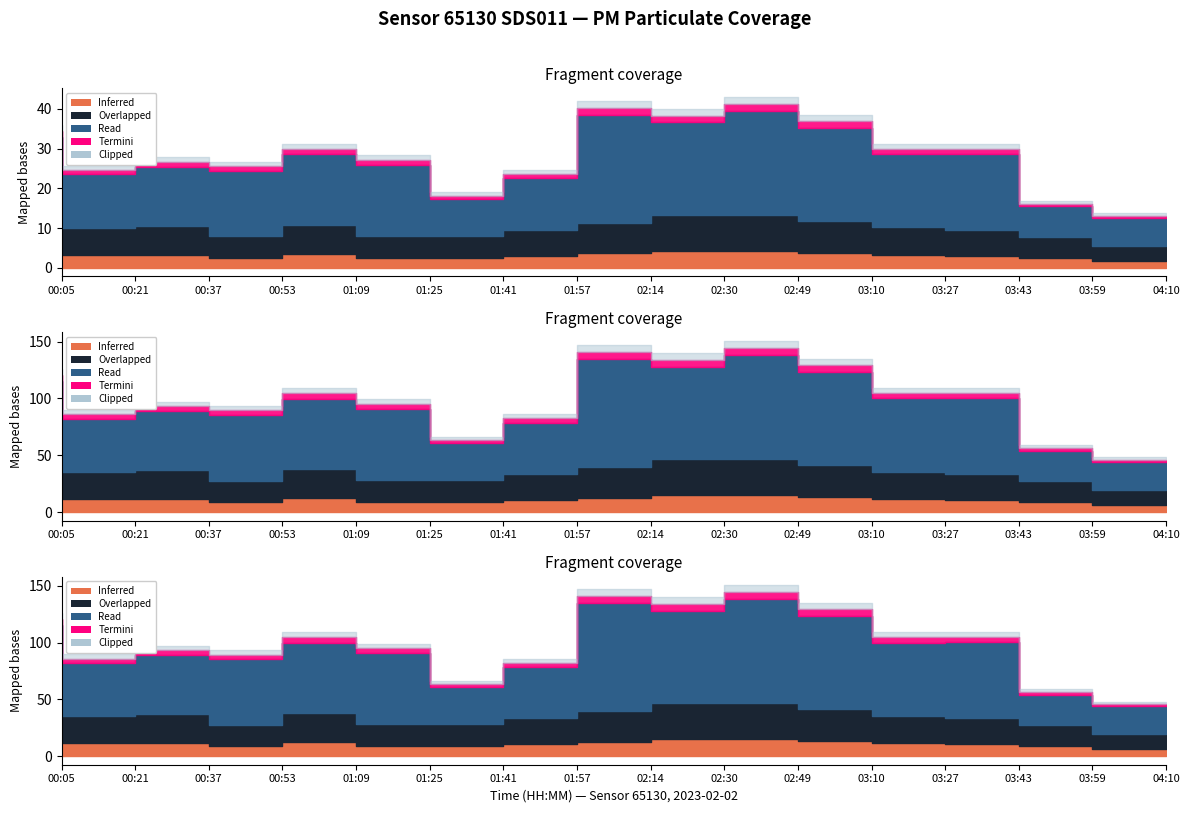

At which label does P1 reach its minimum?

04:10